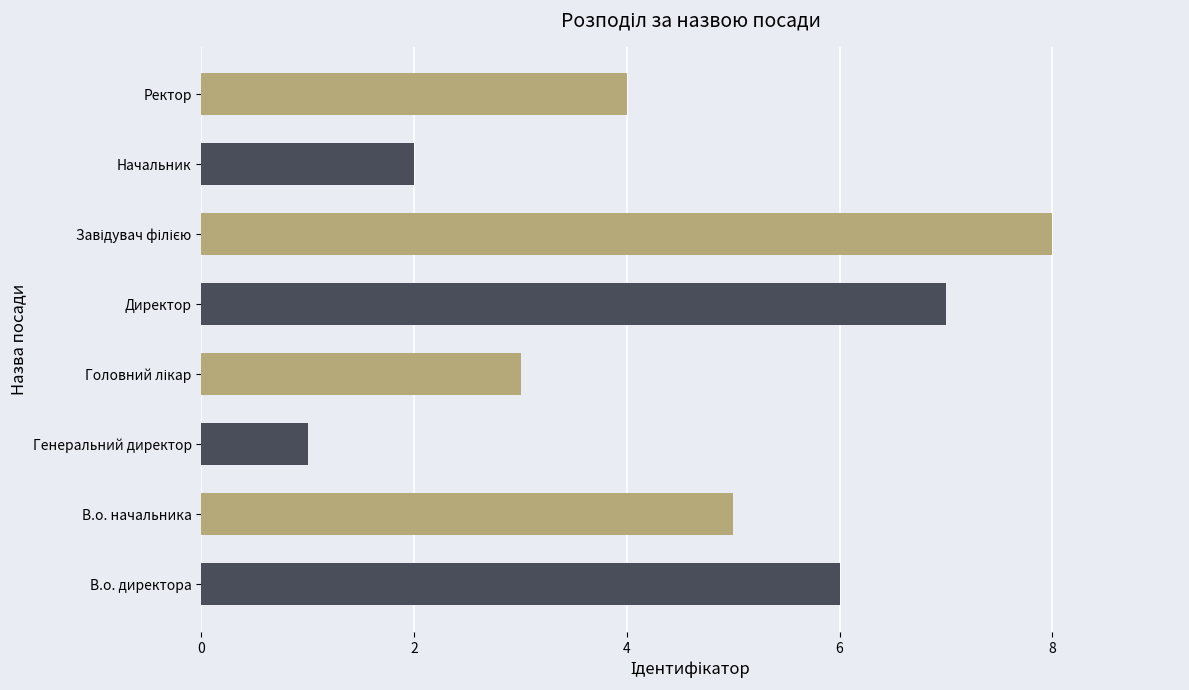

What is the difference between the second highest and minimum values?

6